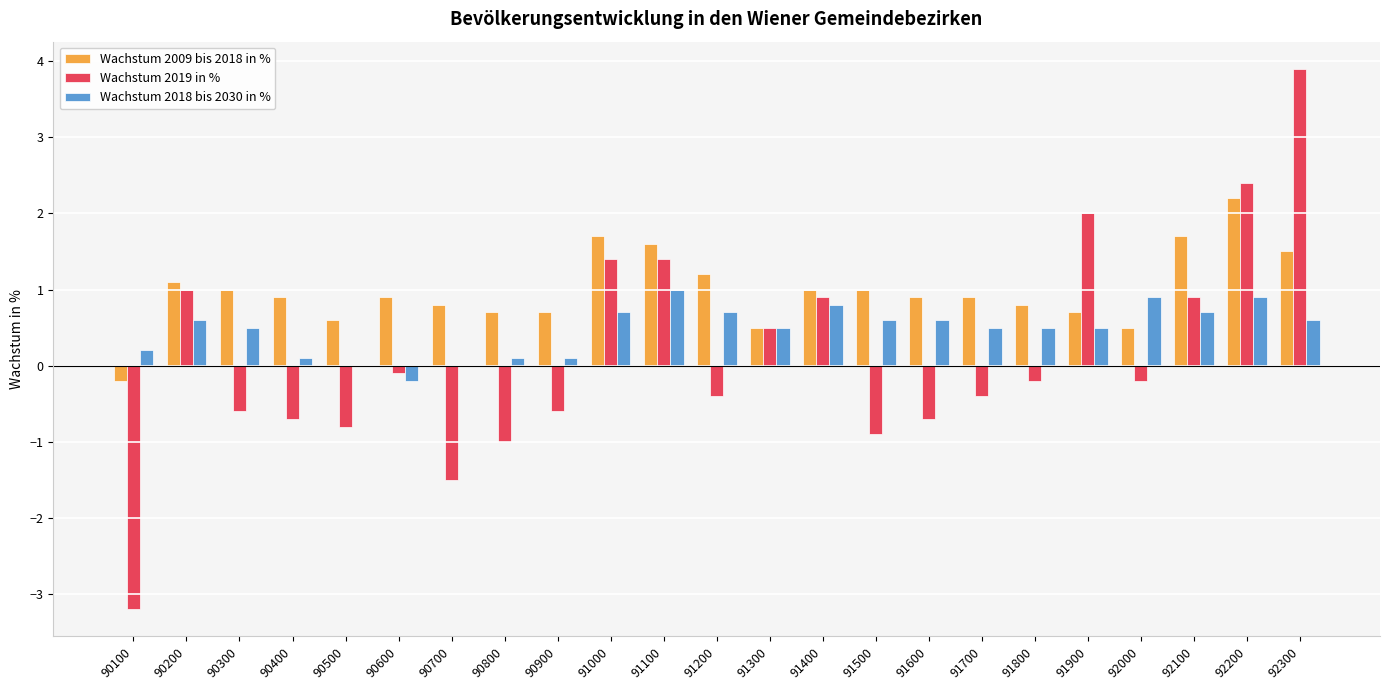

Which series has the largest total across all categories?

Wachstum 2009 bis 2018 in %